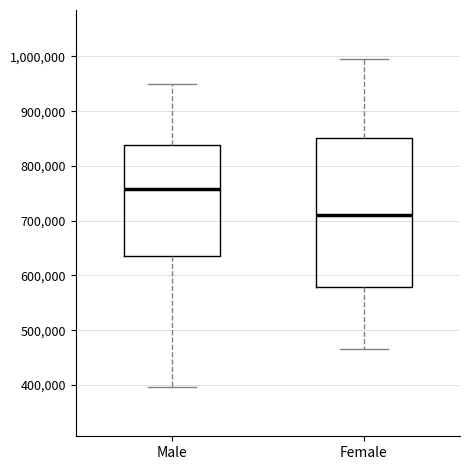

Reading left to right, transcribe this box plot: for each box, give where its median line is, the range the box spans, and where its two whiskers end, as read against the y-axis. The values are not printed on the chart, so give them approximately, as read against the axis.

Male: median 760000, box 640000 to 840000, whiskers 400000 to 950000
Female: median 710000, box 580000 to 850000, whiskers 470000 to 1000000